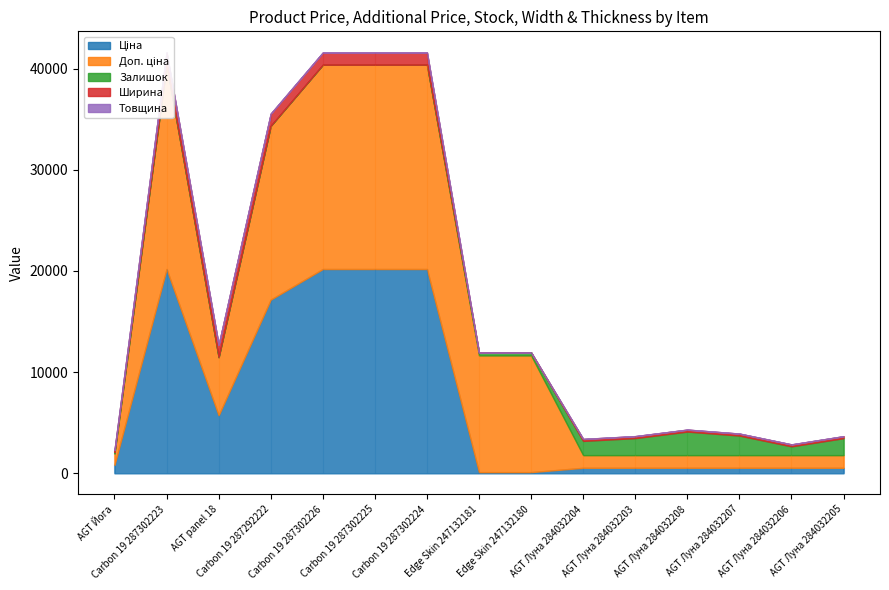

What is the label of the 8th point from the left?

Edge Skin 247132181